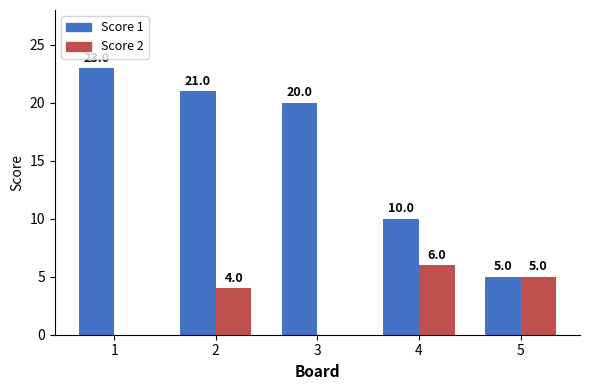

At which category does the chart reach its peak across all series?

1